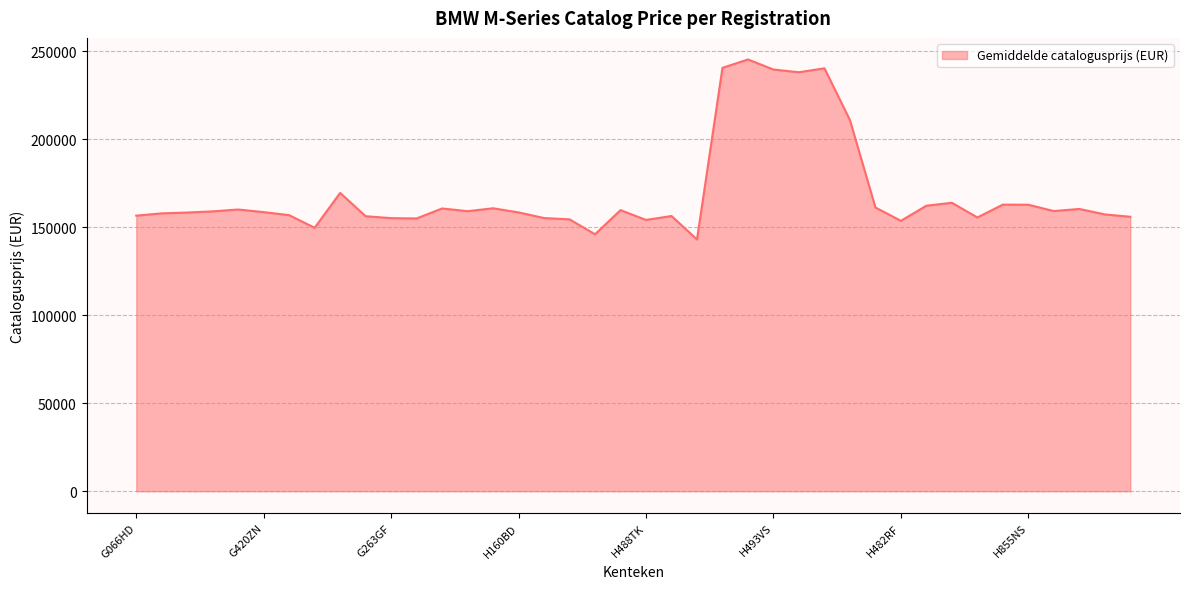

What is the minimum value shown in the chart?

143121